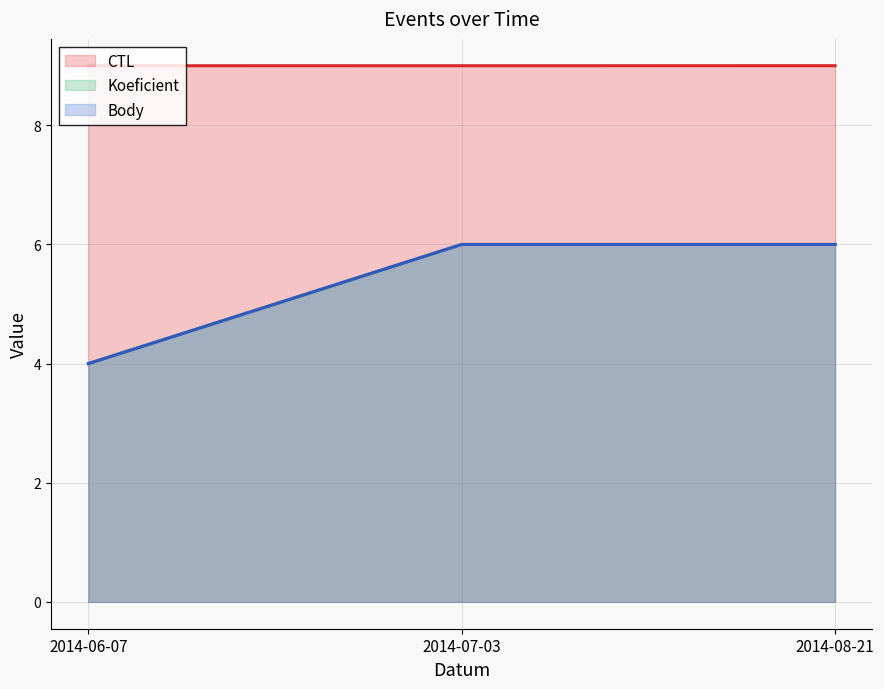

Is it true that Body equals 1.0 at 2014-06-07?

False